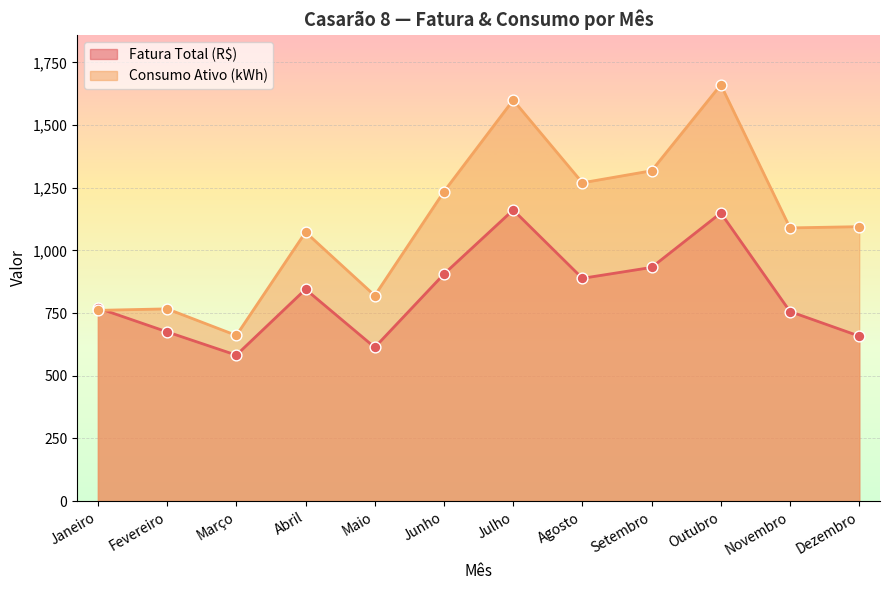

Which series contains the highest Y value?

Consumo Ativo (kWh)